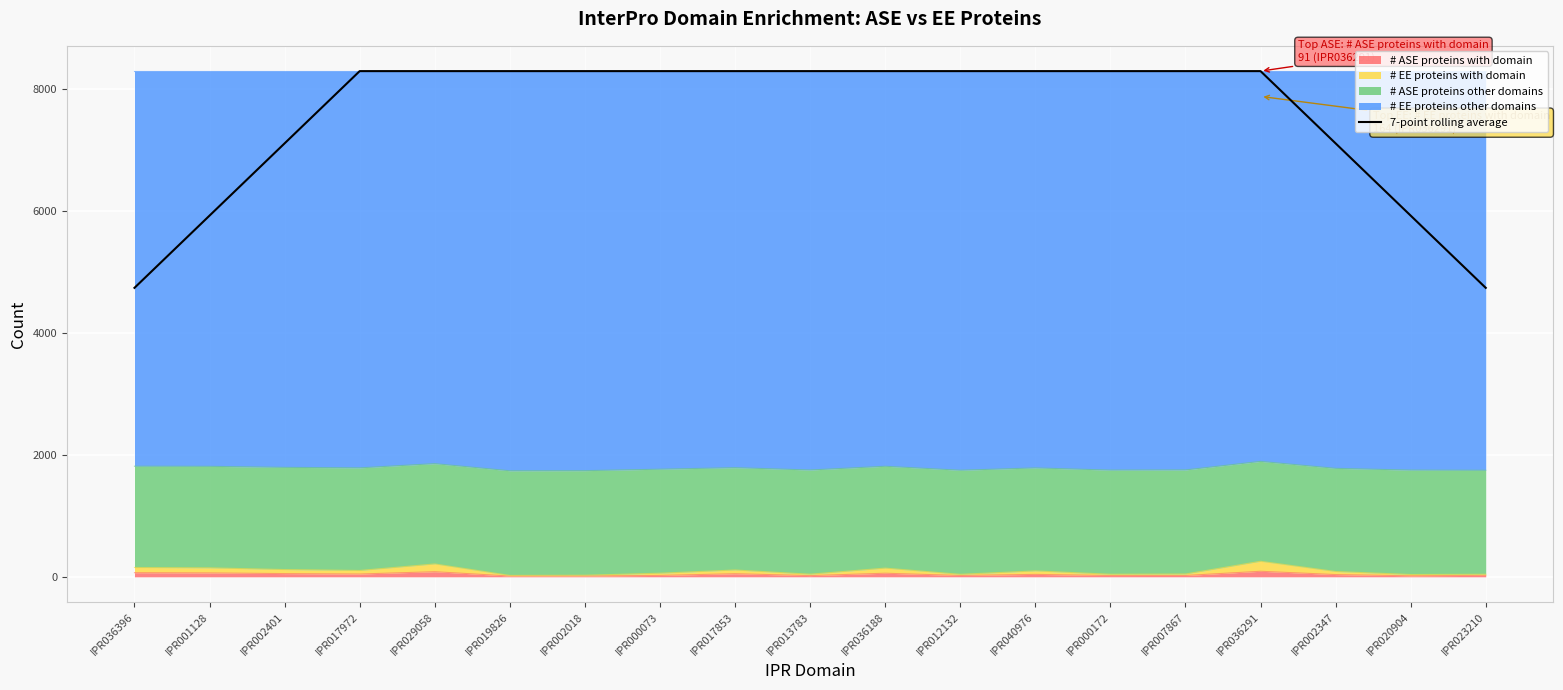

How many values are below 8294?

6